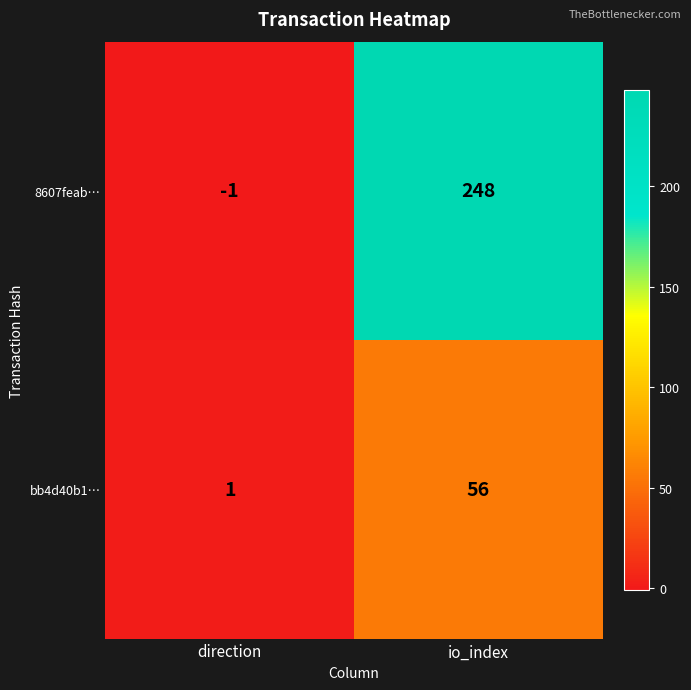

What is the spread (max minus min) of values at io_index?

192